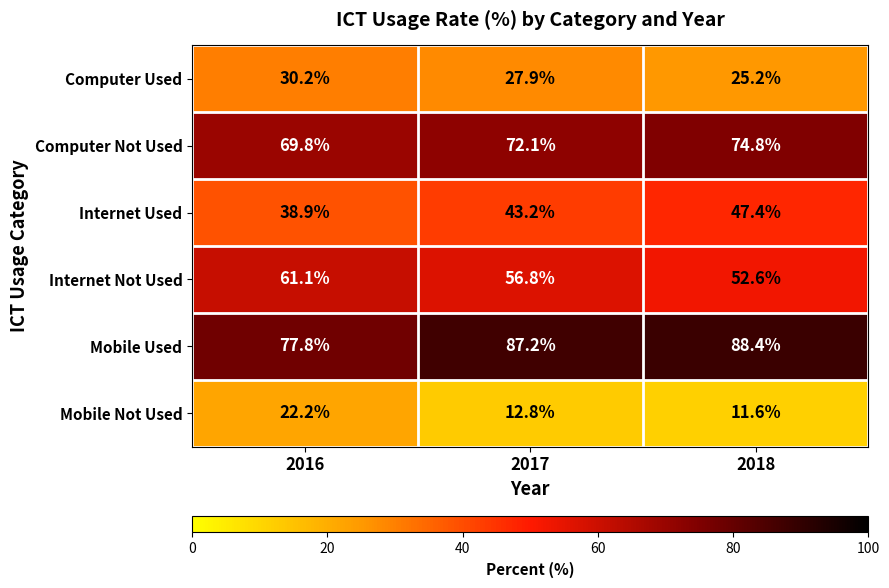

Where is Computer Used nearest to the value 27?

2017